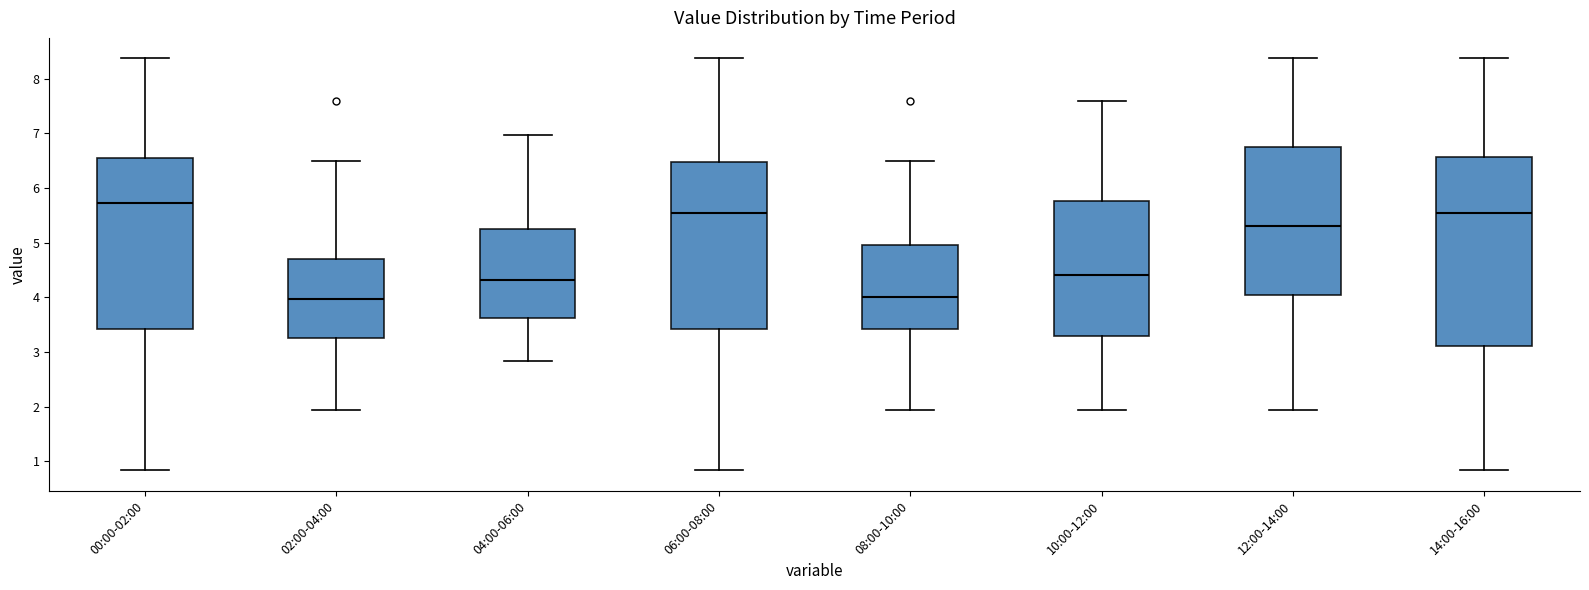

Where is the upper edge of the box for 14:00-16:00 on the y-axis? The values are not printed on the chart, so give them approximately, as read against the axis.

6.6